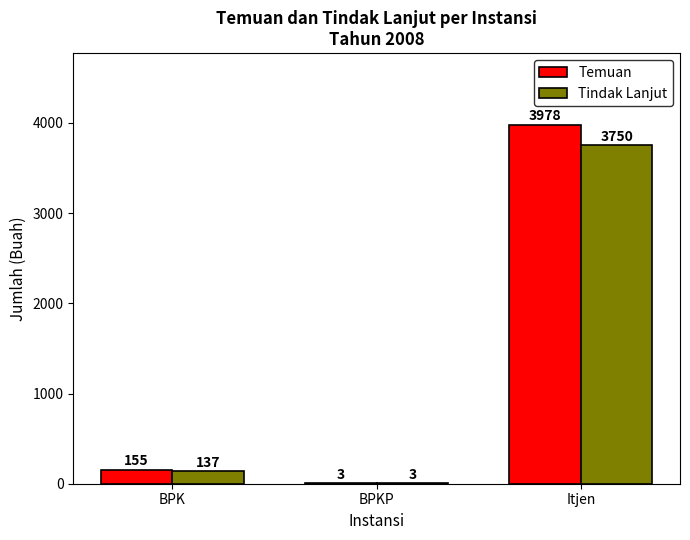

What is the sum of the Temuan values at BPKP and BPK?

158